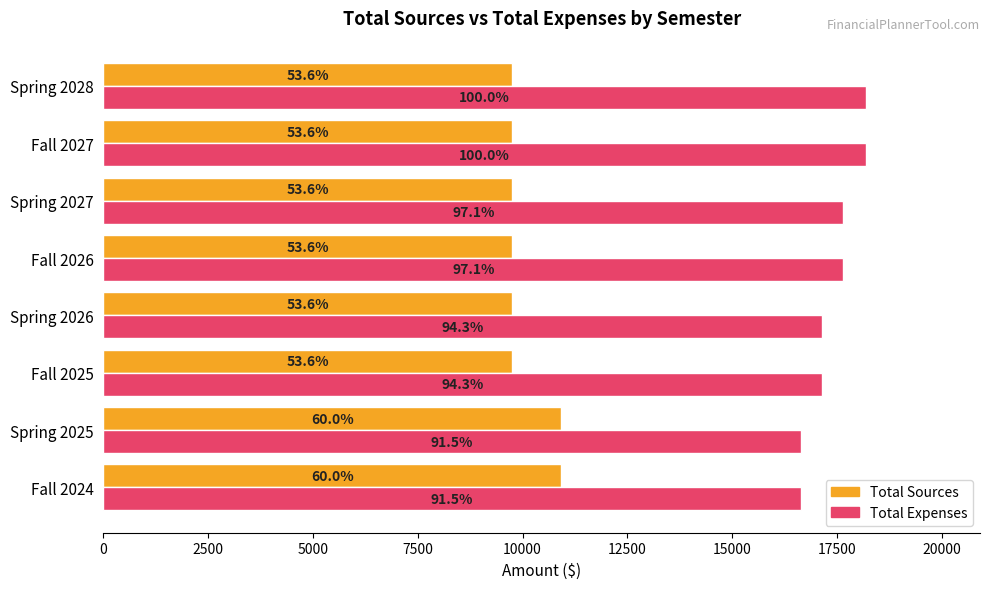

What are all the series names shown in the legend?

Total Sources, Total Expenses